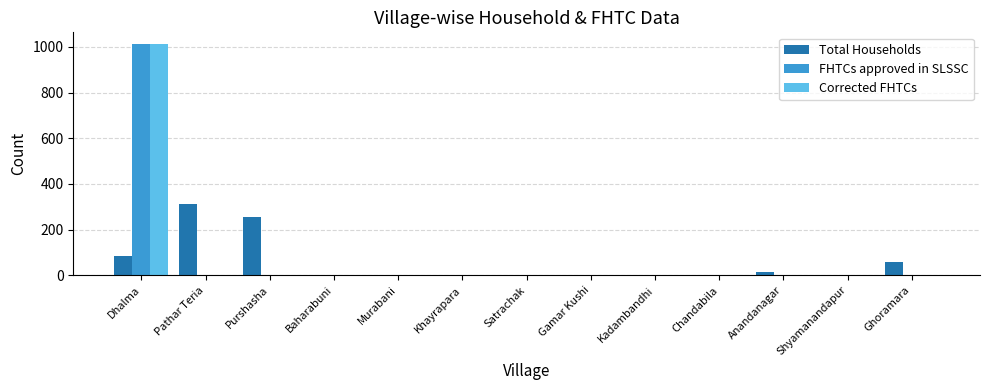

Between Pathar Teria and Kadambandhi, which series saw the biggest shift?

Total Households